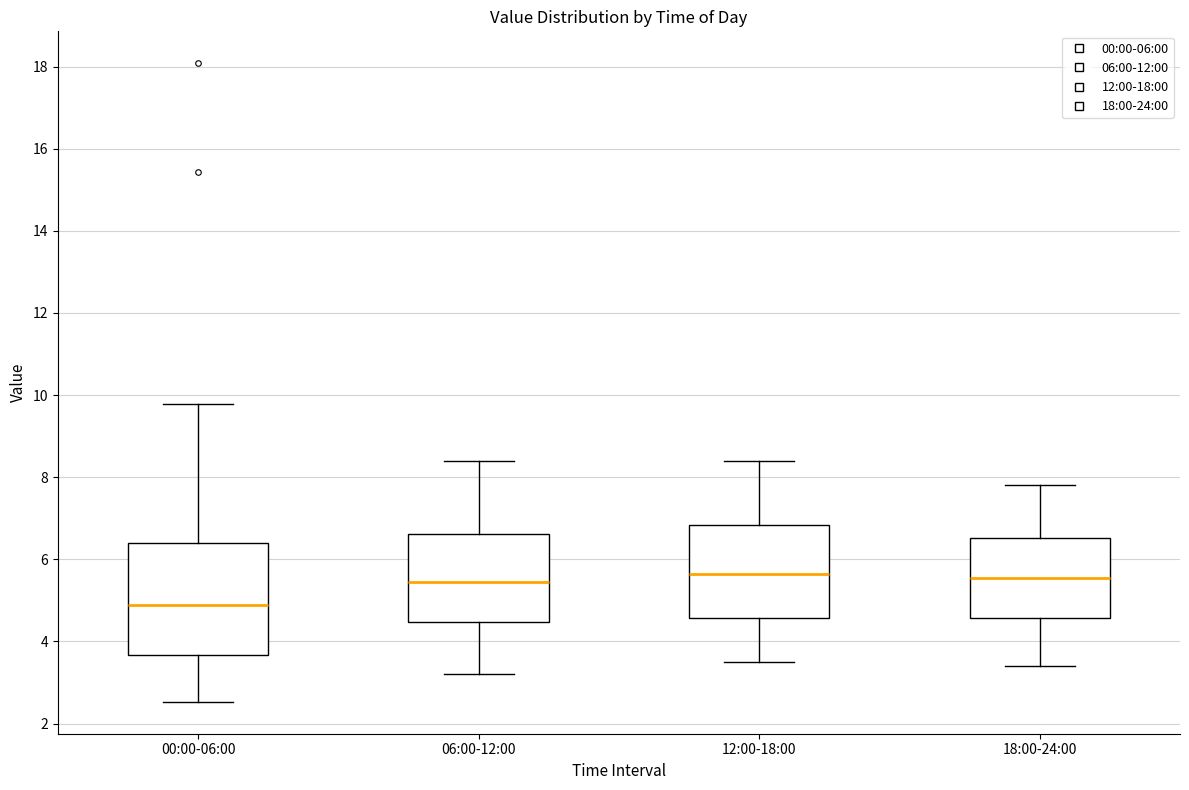

Where is the upper edge of the box for 12:00-18:00 on the y-axis? The values are not printed on the chart, so give them approximately, as read against the axis.

6.8